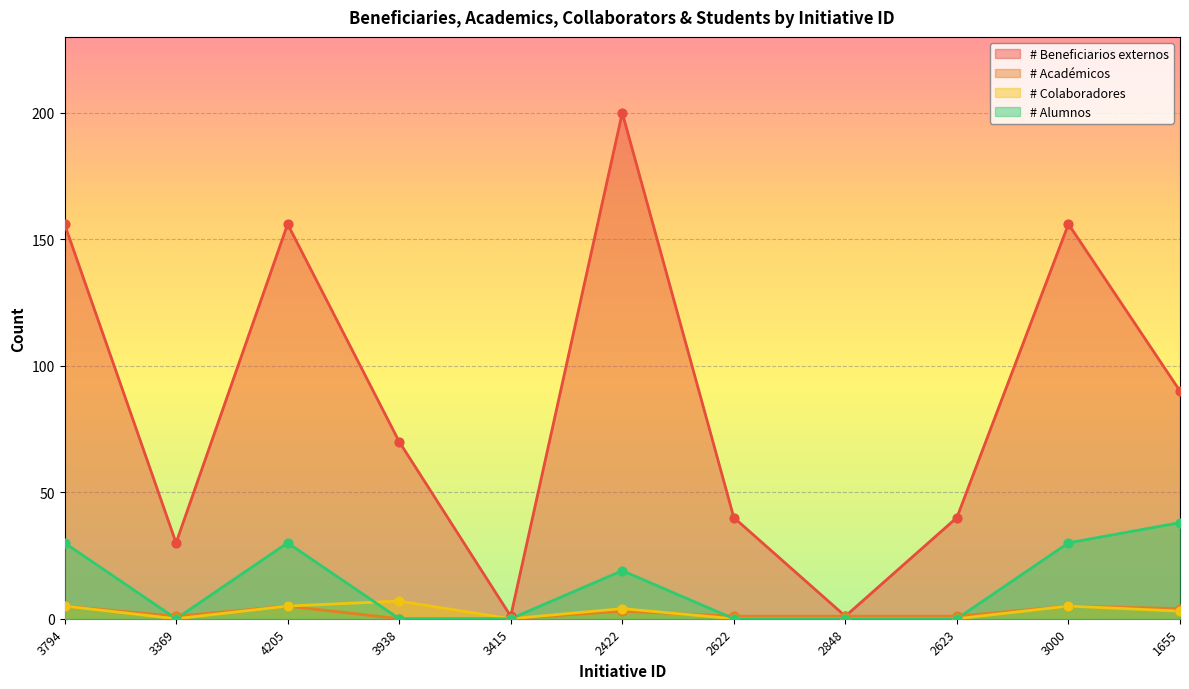

Which series has the largest total across all categories?

# Beneficiarios externos